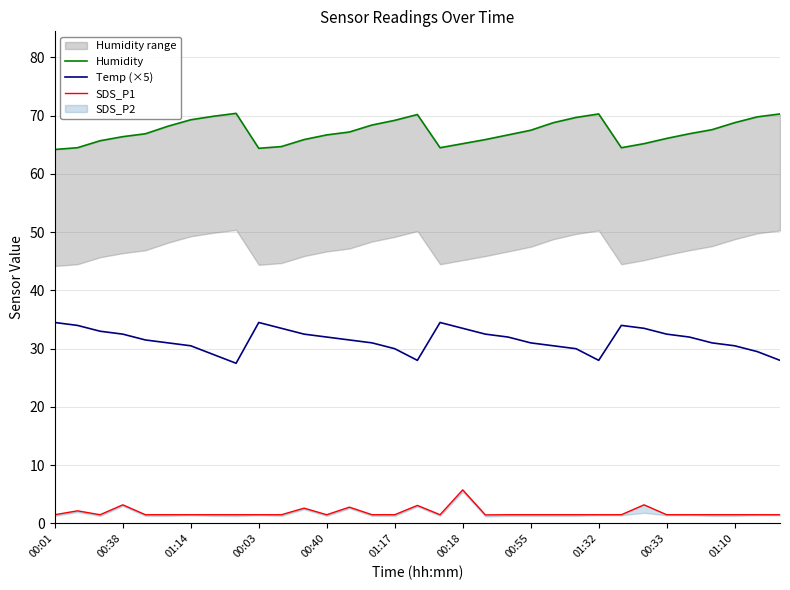

Where does the Temp (×5) series first go above 31?

00:01